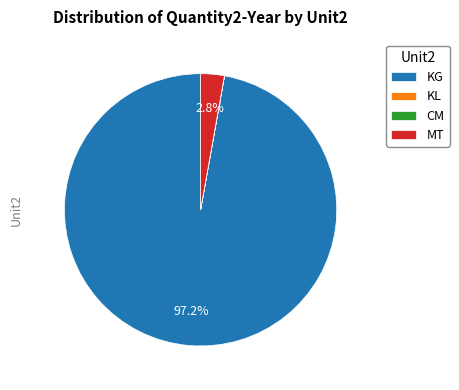

What is the largest slice in the pie chart?

KG